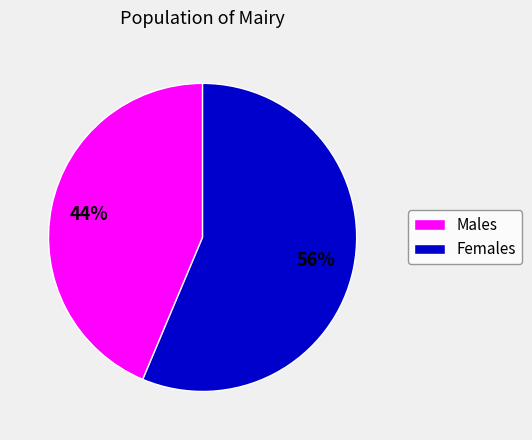

Count the number of slices in the pie.

2